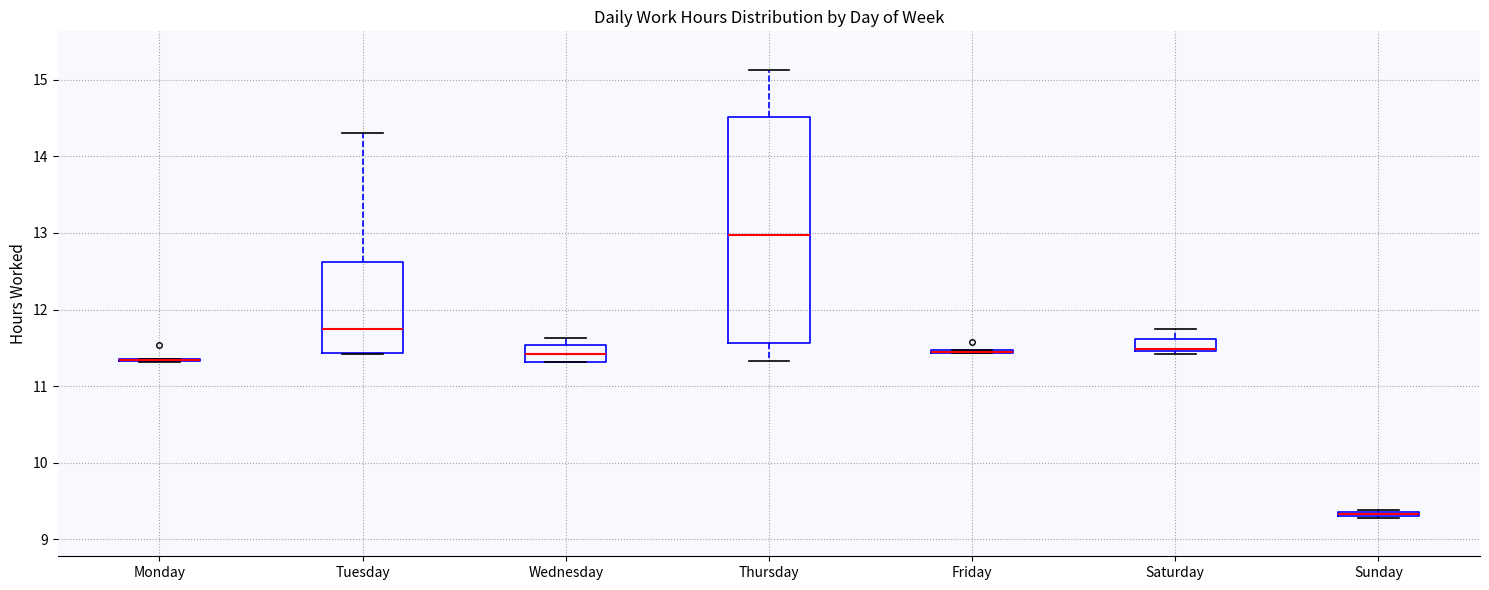

Comparing the boxes themselves (not the whiskers), which one is the tallest?

Thursday